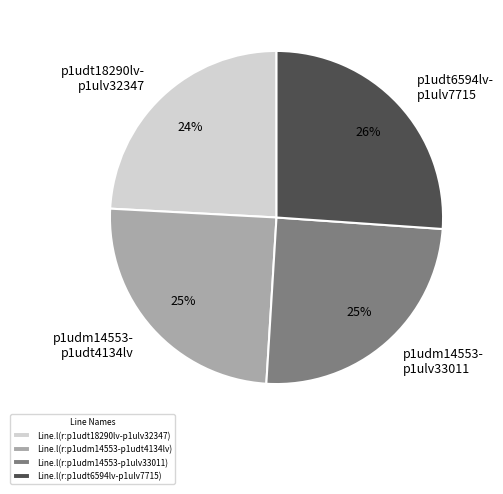

The Line.l(r:p1udt6594lv-p1ulv7715) slice represents 26% of the pie. True or false?

True